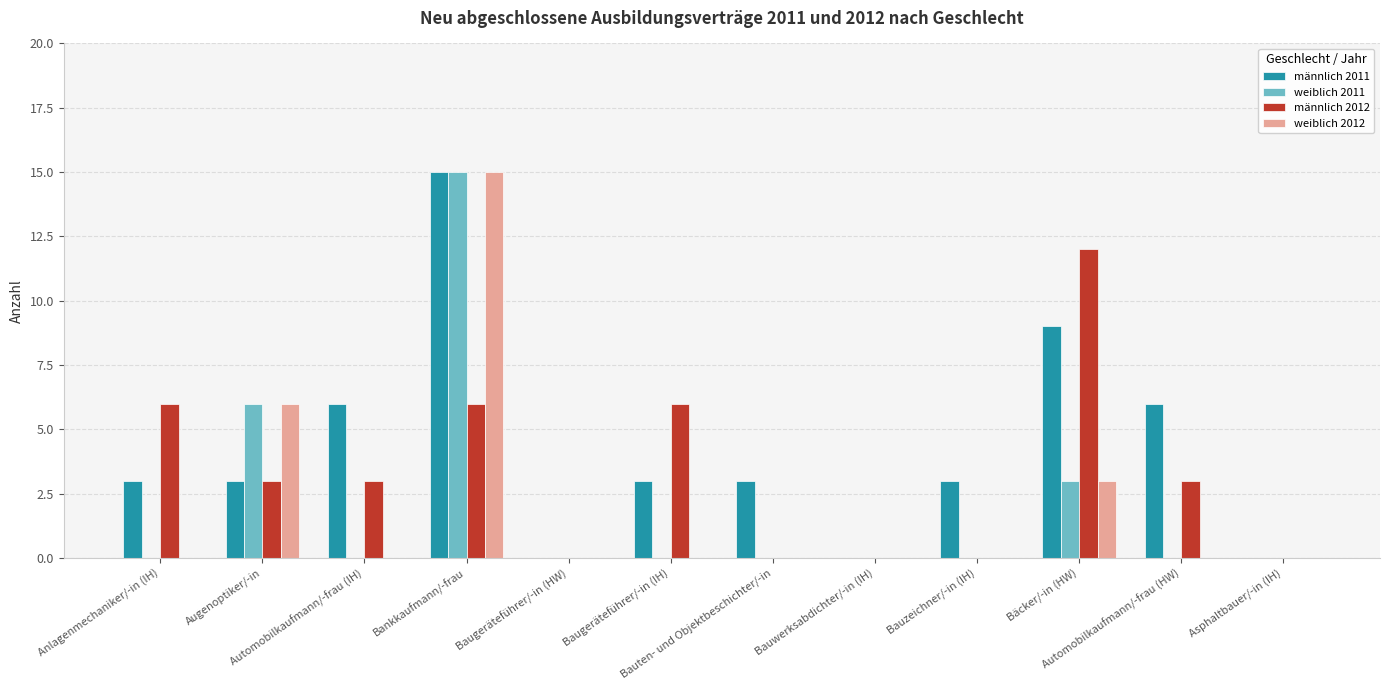

Which series has the largest total across all categories?

männlich 2011